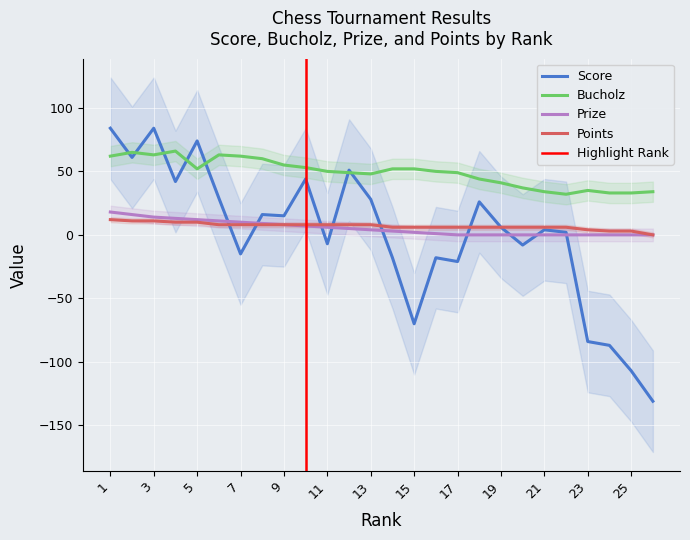

At which label does Prize first exceed 4?

1